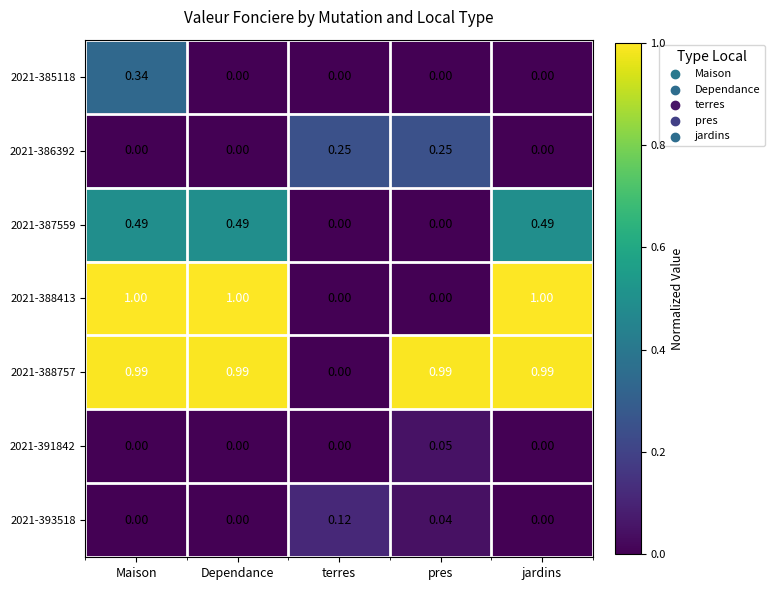

Between terres and pres, which series saw the biggest shift?

2021-388757